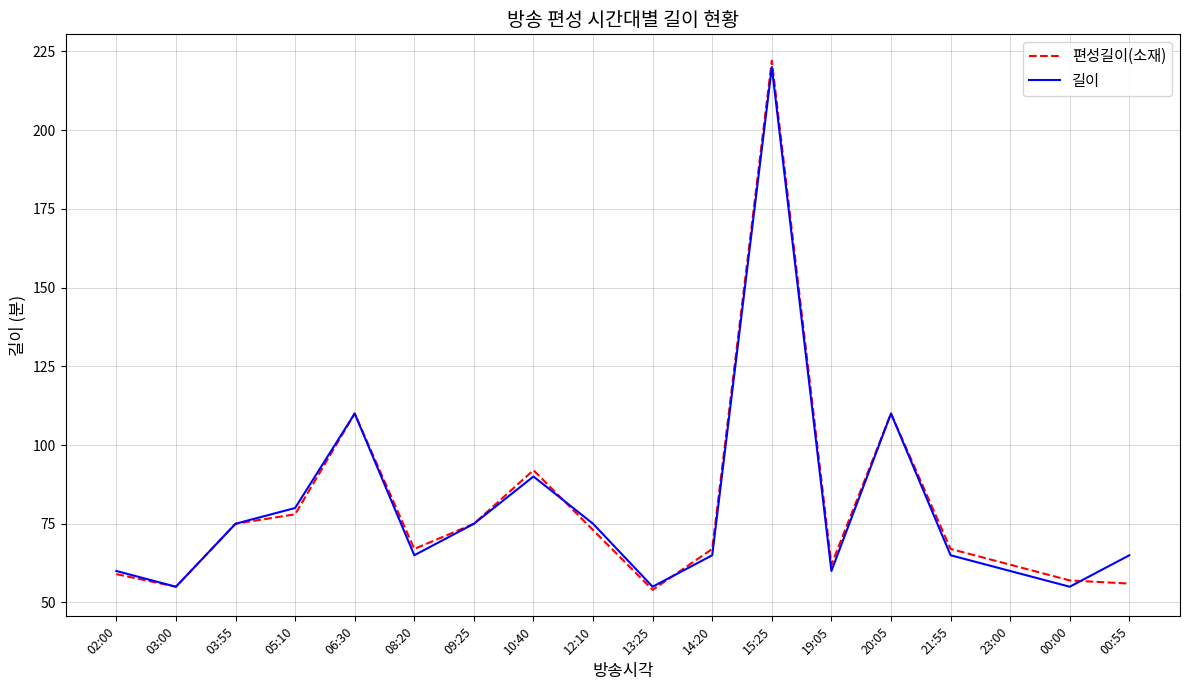

True or false: 길이 has a value of 55 at 00:00.

True